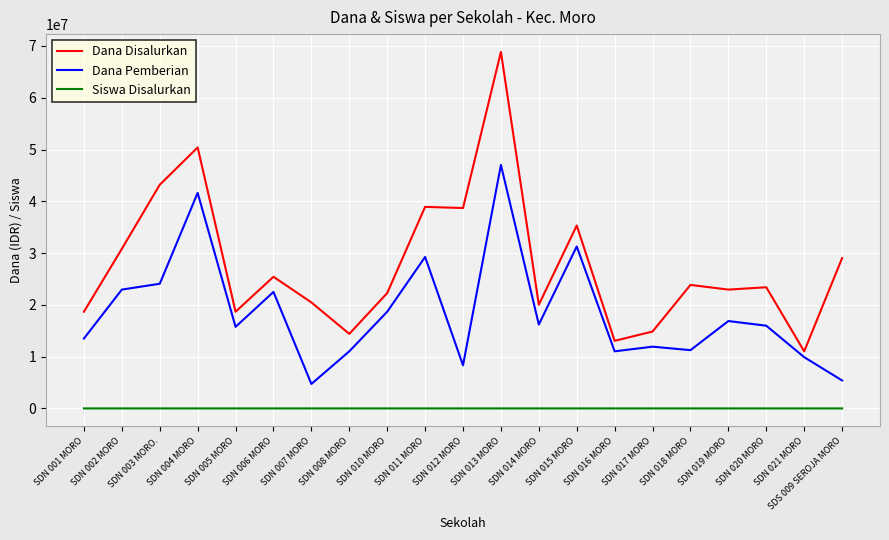

Rank the series by their average value, from highest to lowest.

Dana Disalurkan, Dana Pemberian, Siswa Disalurkan